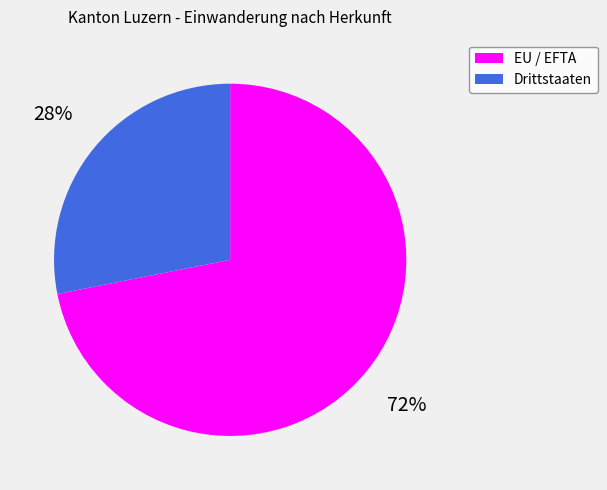

What is the largest slice in the pie chart?

EU / EFTA